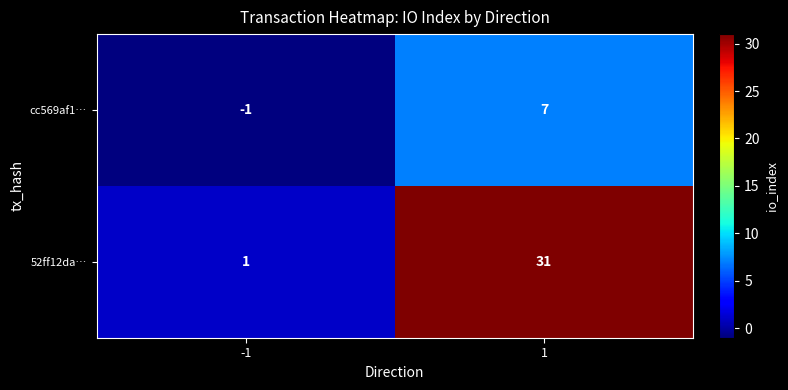

Count the number of categories in the chart.

2